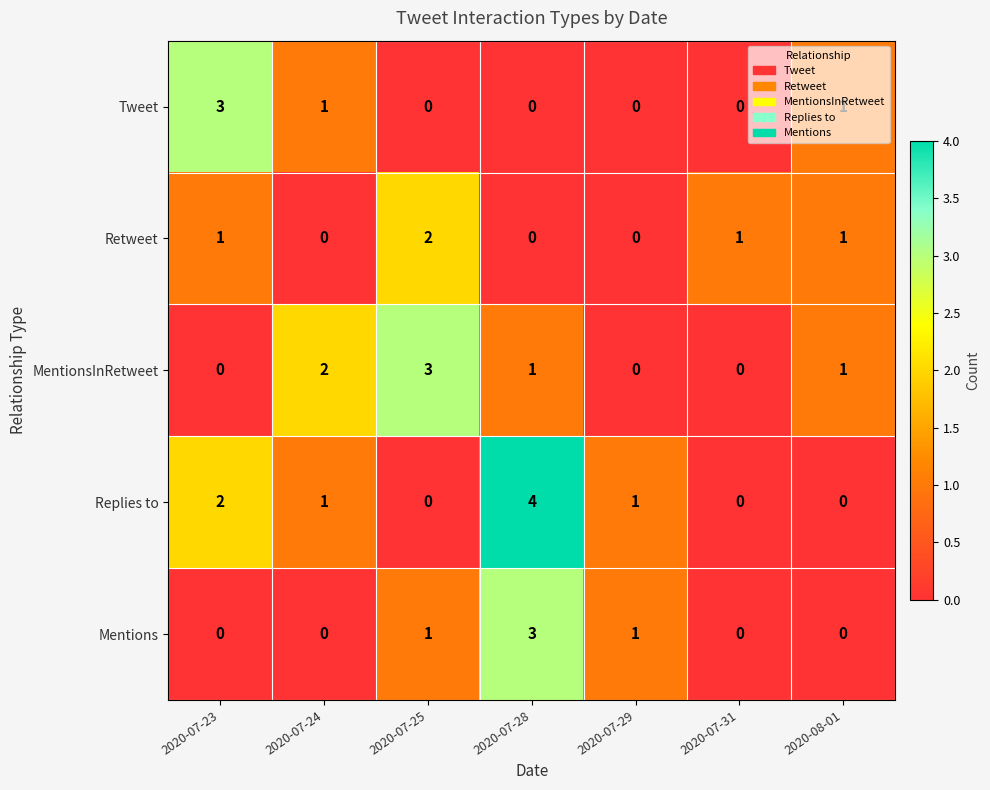

Count the number of categories in the chart.

7